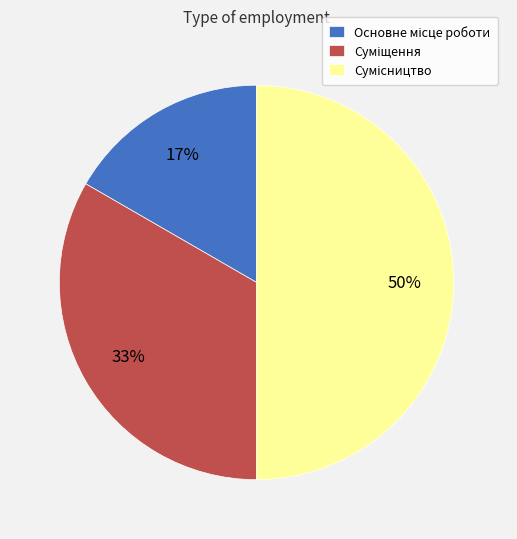

To the nearest percent, what is the average slice percentage?

33%